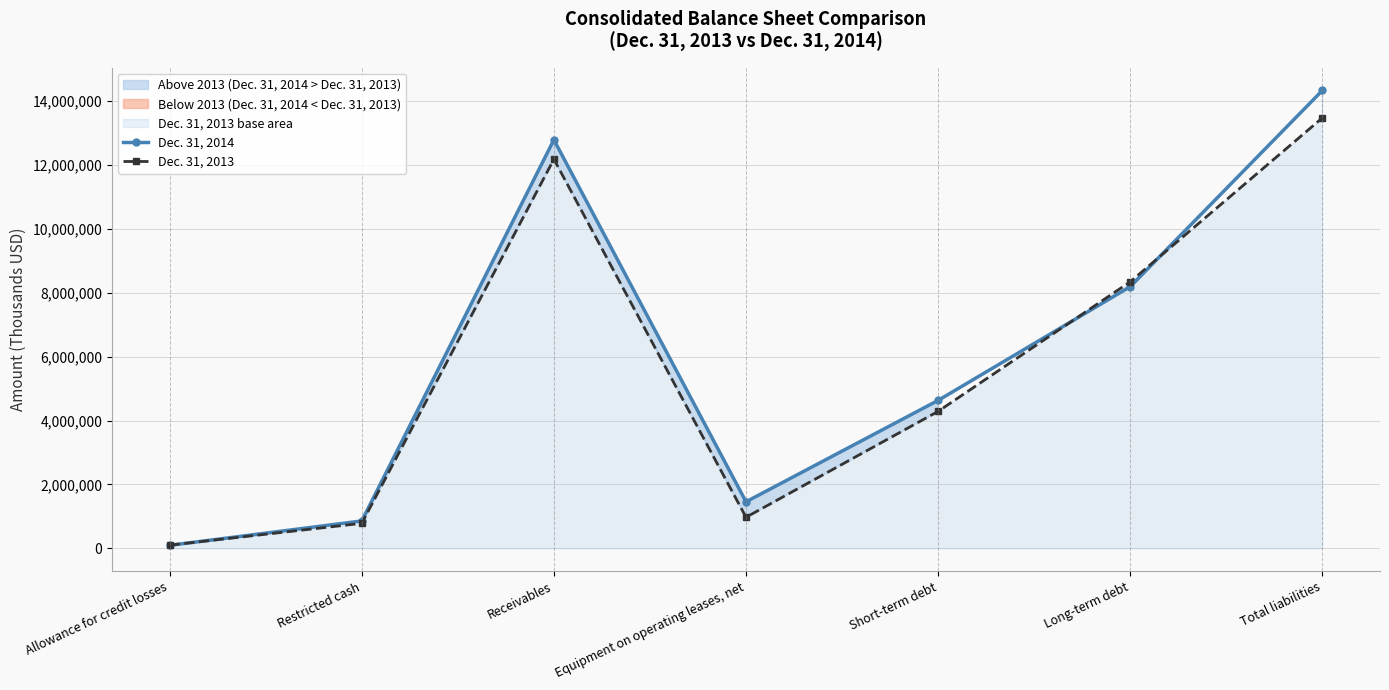

List the labels in order of Dec. 31, 2014 value, smallest first.

Allowance for credit losses, Restricted cash, Equipment on operating leases, net, Short-term debt, Long-term debt, Receivables, Total liabilities